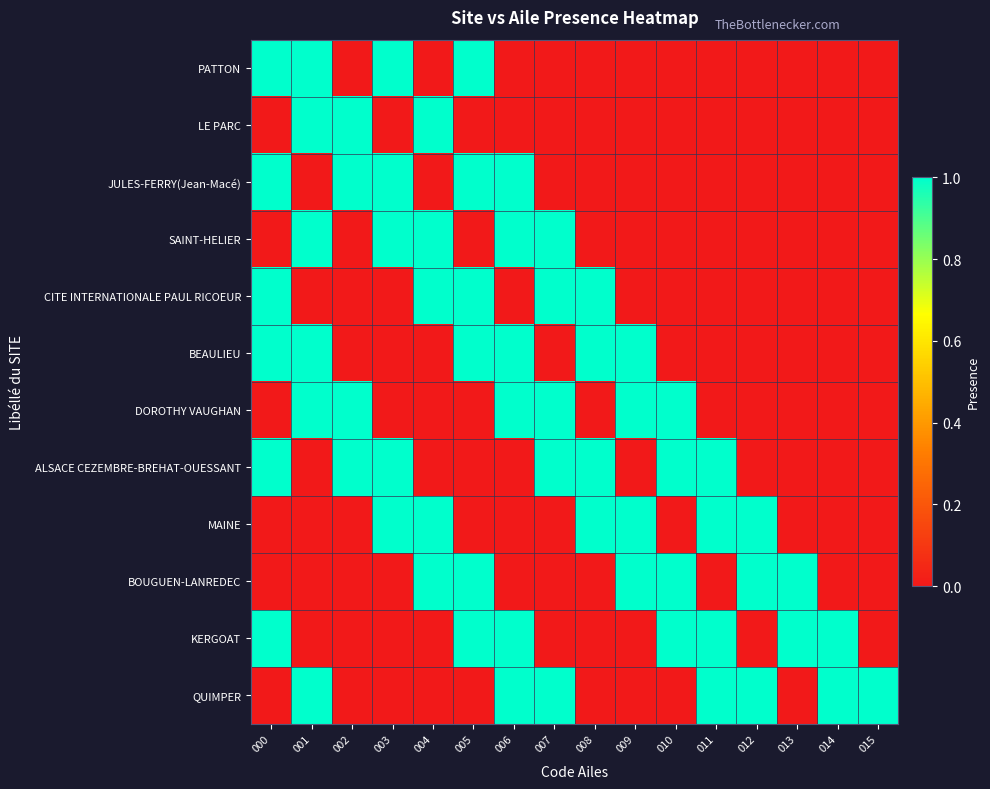

Reading left to right, list all the values displayed in this chart.

PATTON: 000=1	001=1	002=0	003=1	004=0	005=1	006=0	007=0	008=0	009=0	010=0	011=0	012=0	013=0	014=0	015=0
LE PARC: 000=0	001=1	002=1	003=0	004=1	005=0	006=0	007=0	008=0	009=0	010=0	011=0	012=0	013=0	014=0	015=0
JULES-FERRY(Jean-Macé): 000=1	001=0	002=1	003=1	004=0	005=1	006=1	007=0	008=0	009=0	010=0	011=0	012=0	013=0	014=0	015=0
SAINT-HELIER: 000=0	001=1	002=0	003=1	004=1	005=0	006=1	007=1	008=0	009=0	010=0	011=0	012=0	013=0	014=0	015=0
CITE INTERNATIONALE PAUL RICOEUR: 000=1	001=0	002=0	003=0	004=1	005=1	006=0	007=1	008=1	009=0	010=0	011=0	012=0	013=0	014=0	015=0
BEAULIEU: 000=1	001=1	002=0	003=0	004=0	005=1	006=1	007=0	008=1	009=1	010=0	011=0	012=0	013=0	014=0	015=0
DOROTHY VAUGHAN: 000=0	001=1	002=1	003=0	004=0	005=0	006=1	007=1	008=0	009=1	010=1	011=0	012=0	013=0	014=0	015=0
ALSACE CEZEMBRE-BREHAT-OUESSANT: 000=1	001=0	002=1	003=1	004=0	005=0	006=0	007=1	008=1	009=0	010=1	011=1	012=0	013=0	014=0	015=0
MAINE: 000=0	001=0	002=0	003=1	004=1	005=0	006=0	007=0	008=1	009=1	010=0	011=1	012=1	013=0	014=0	015=0
BOUGUEN-LANREDEC: 000=0	001=0	002=0	003=0	004=1	005=1	006=0	007=0	008=0	009=1	010=1	011=0	012=1	013=1	014=0	015=0
KERGOAT: 000=1	001=0	002=0	003=0	004=0	005=1	006=1	007=0	008=0	009=0	010=1	011=1	012=0	013=1	014=1	015=0
QUIMPER: 000=0	001=1	002=0	003=0	004=0	005=0	006=1	007=1	008=0	009=0	010=0	011=1	012=1	013=0	014=1	015=1